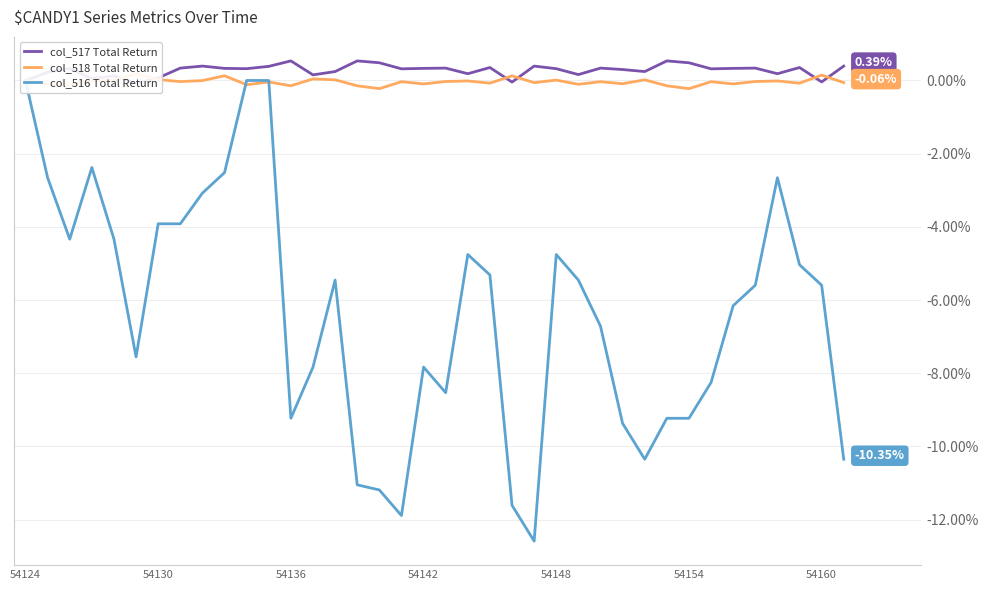

What is the sum of all col_518 Total Return values?

-1.4